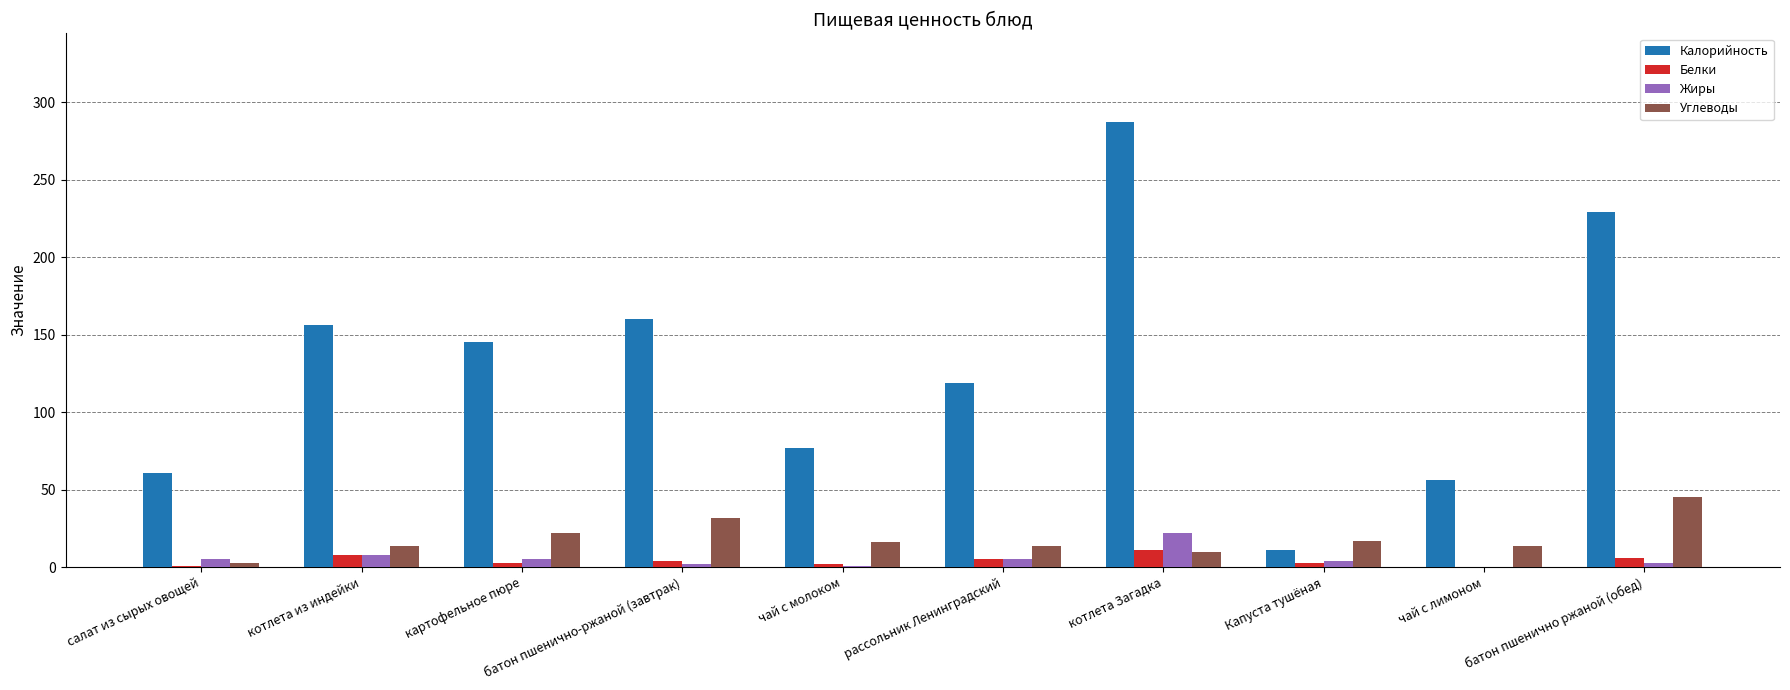

The Жиры series shows 1 at чай с молоком. True or false?

True